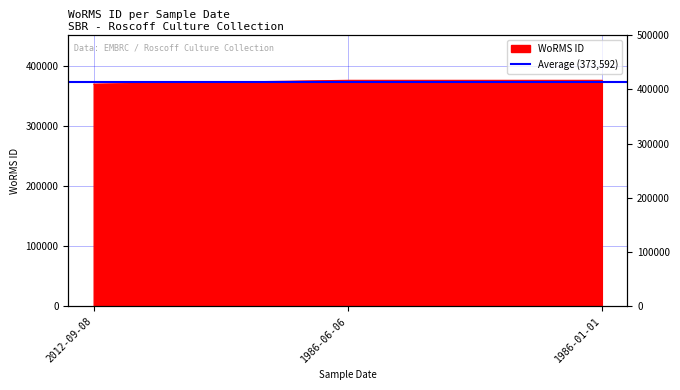

What is the difference between the maximum and minimum values?

6322